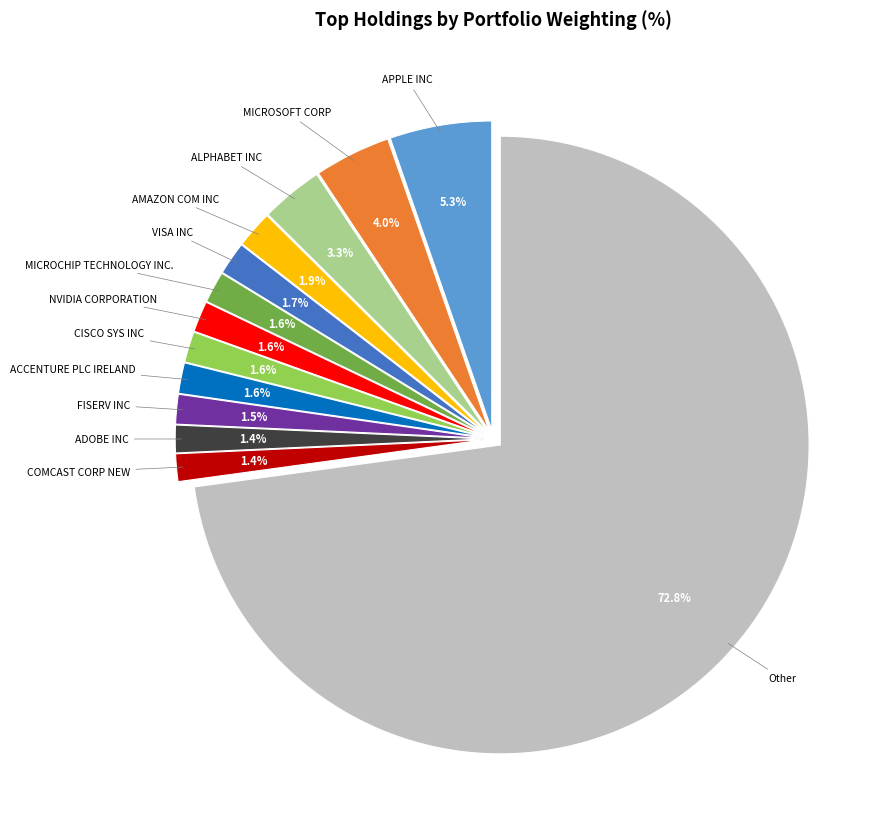

Does any single category account for the majority?

Yes